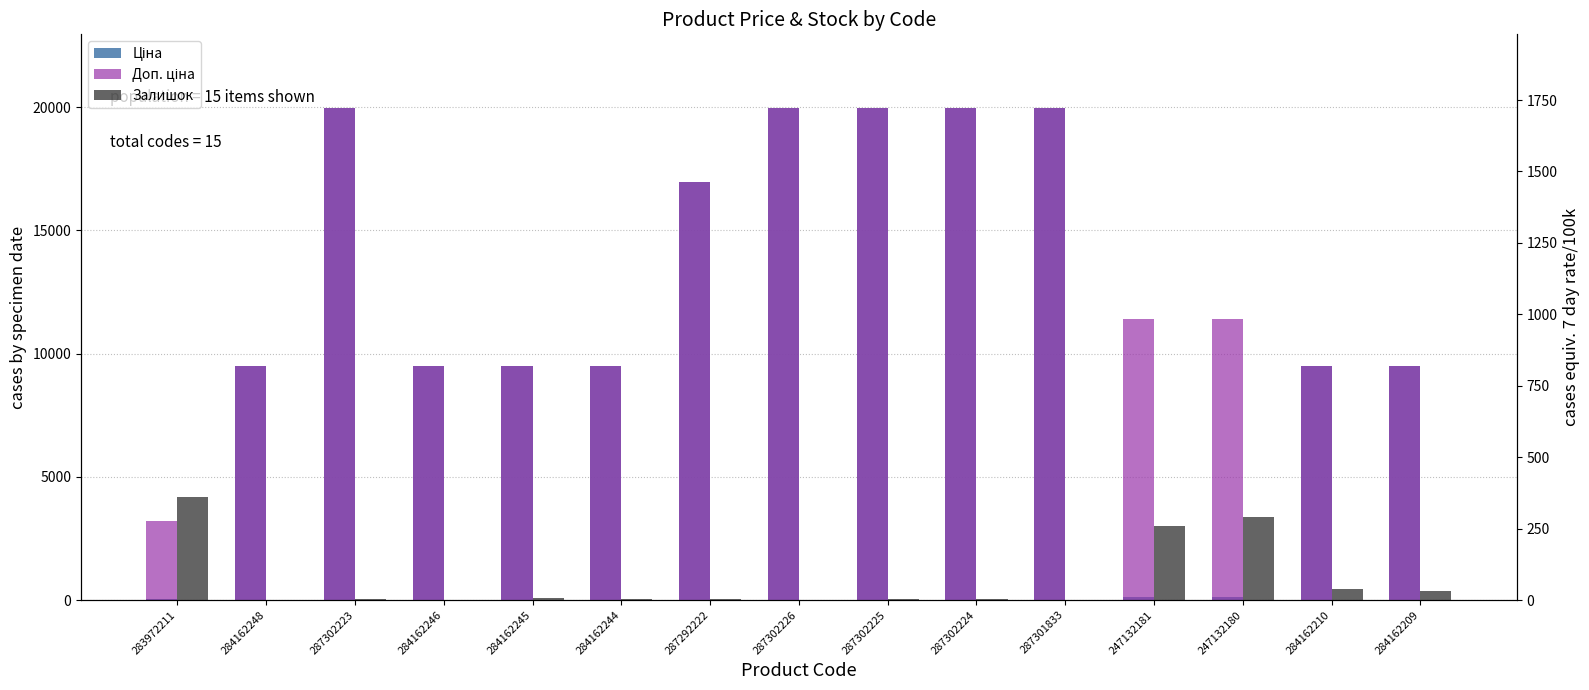

At which category is the sum across all series the highest?

287302223